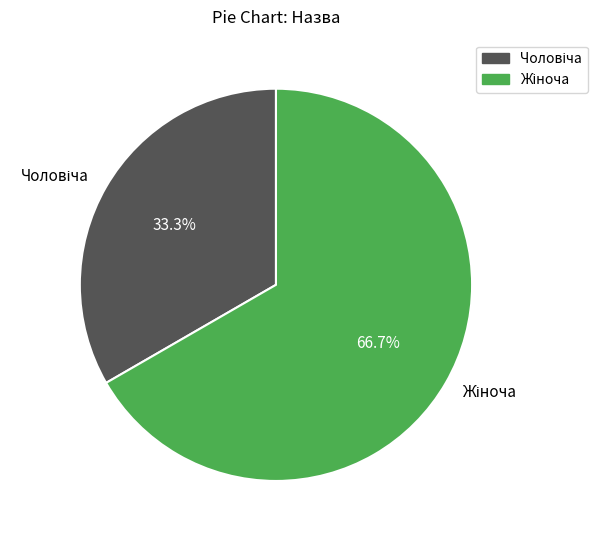

How many segments does this pie chart have?

2